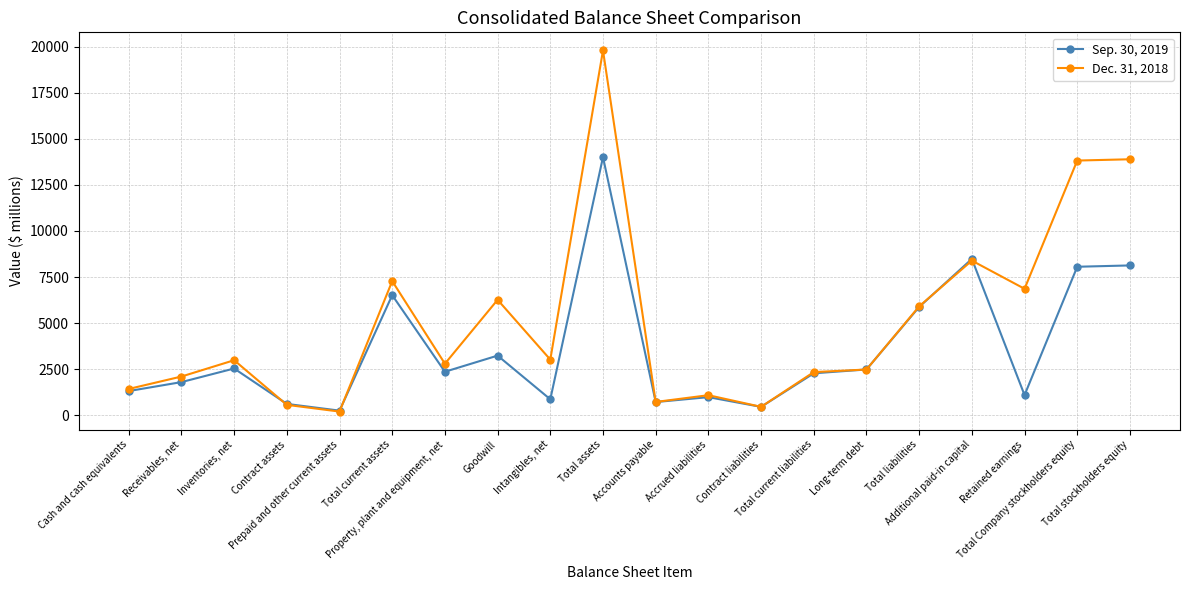

What is the smallest value displayed?

200